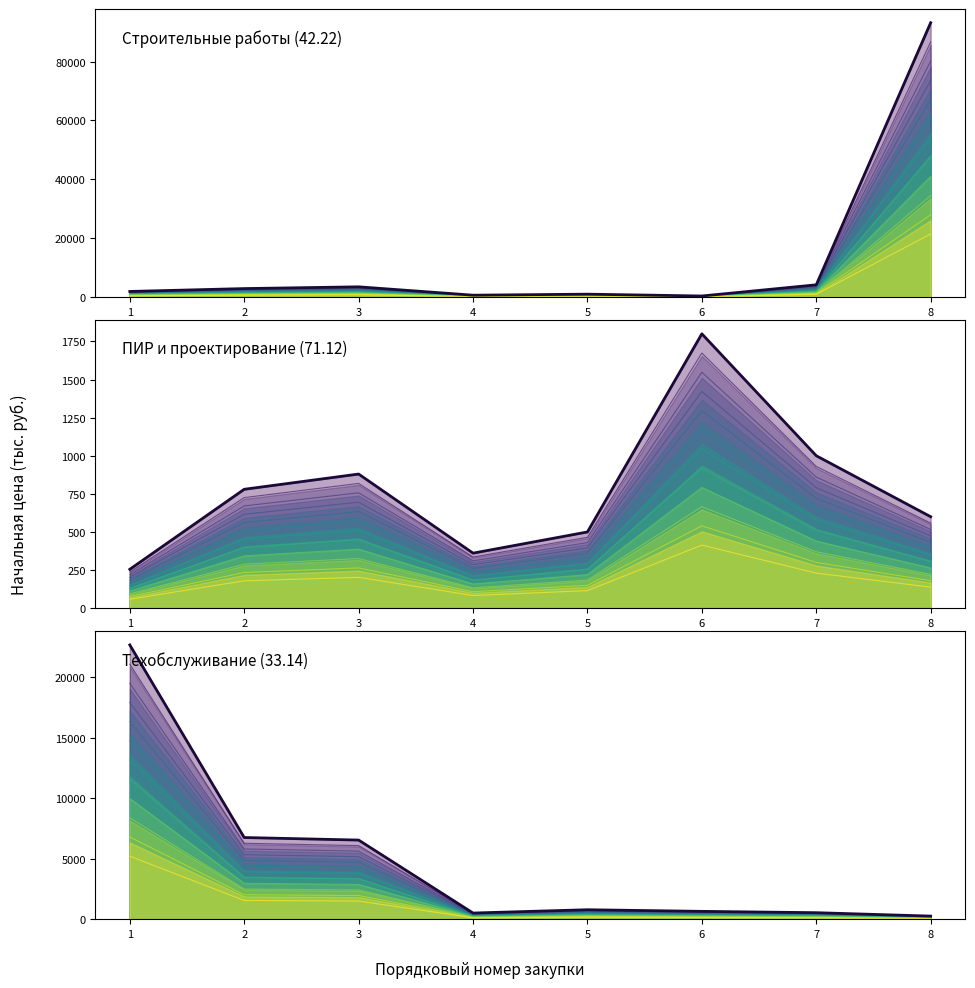

What is the average value of the Техобслуживание (33.14) (base) series?

4838